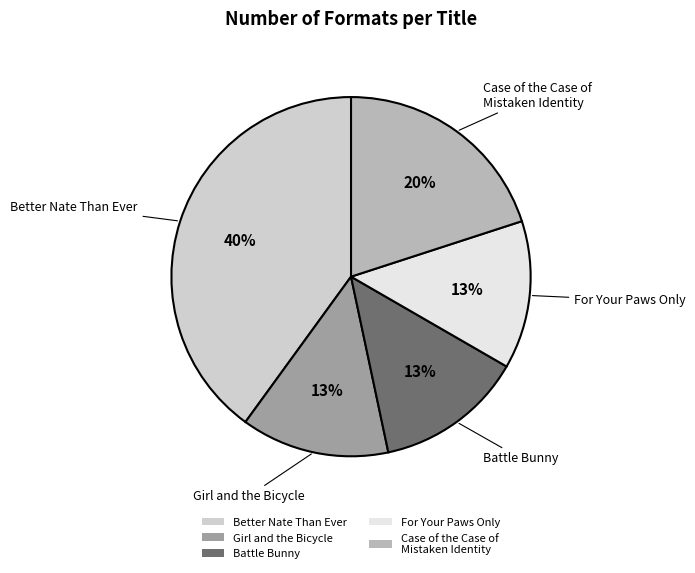

Does Battle Bunny account for over 50% of the chart?

No